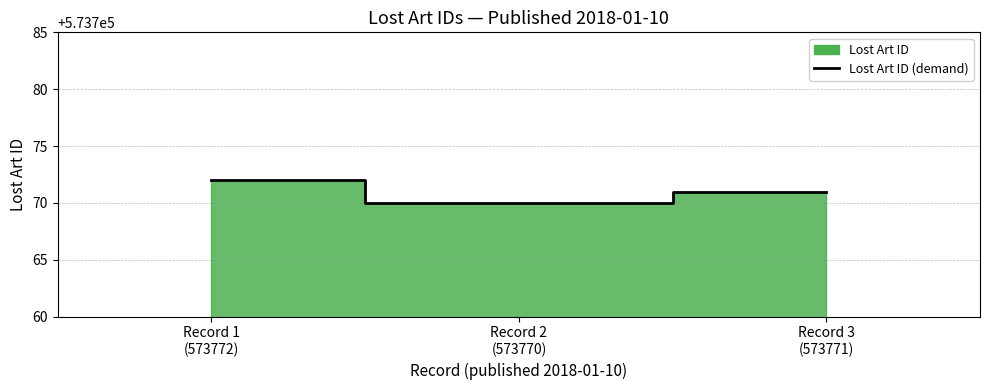

What is the value of the 3rd point from the left?

573771